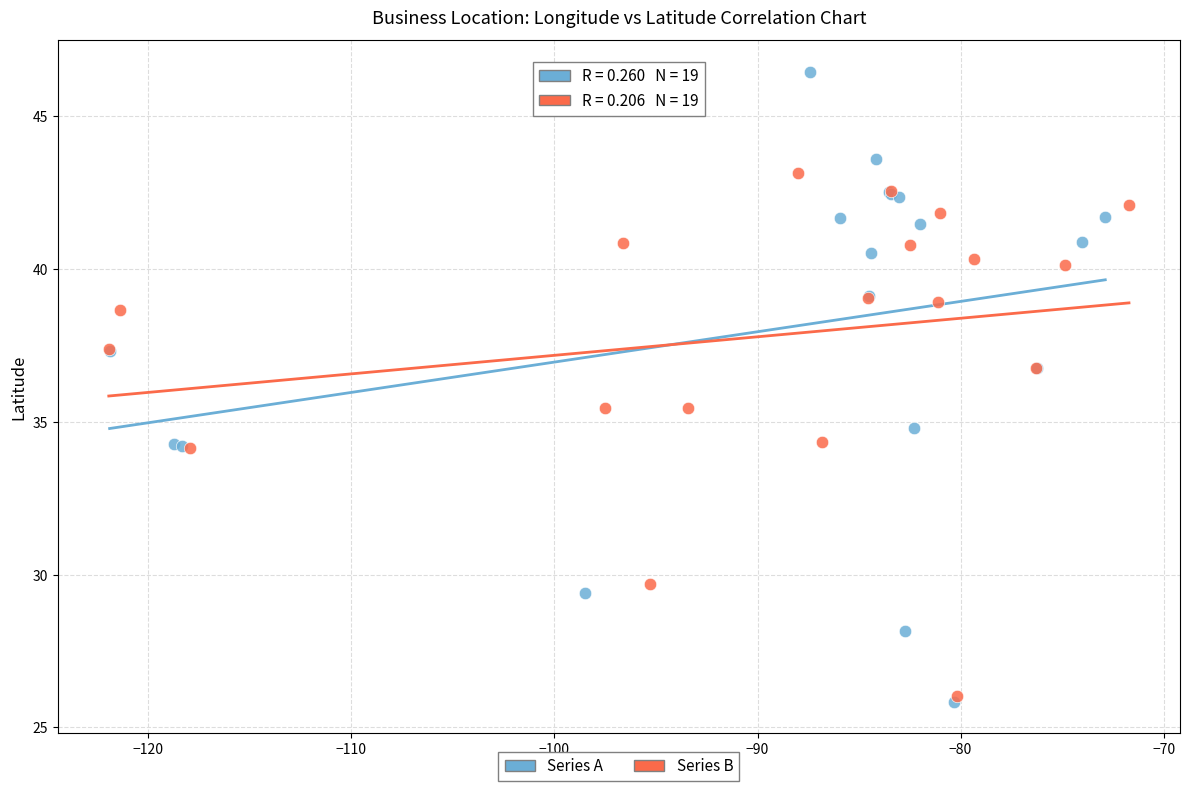

Which series contains the highest Y value?

Series A